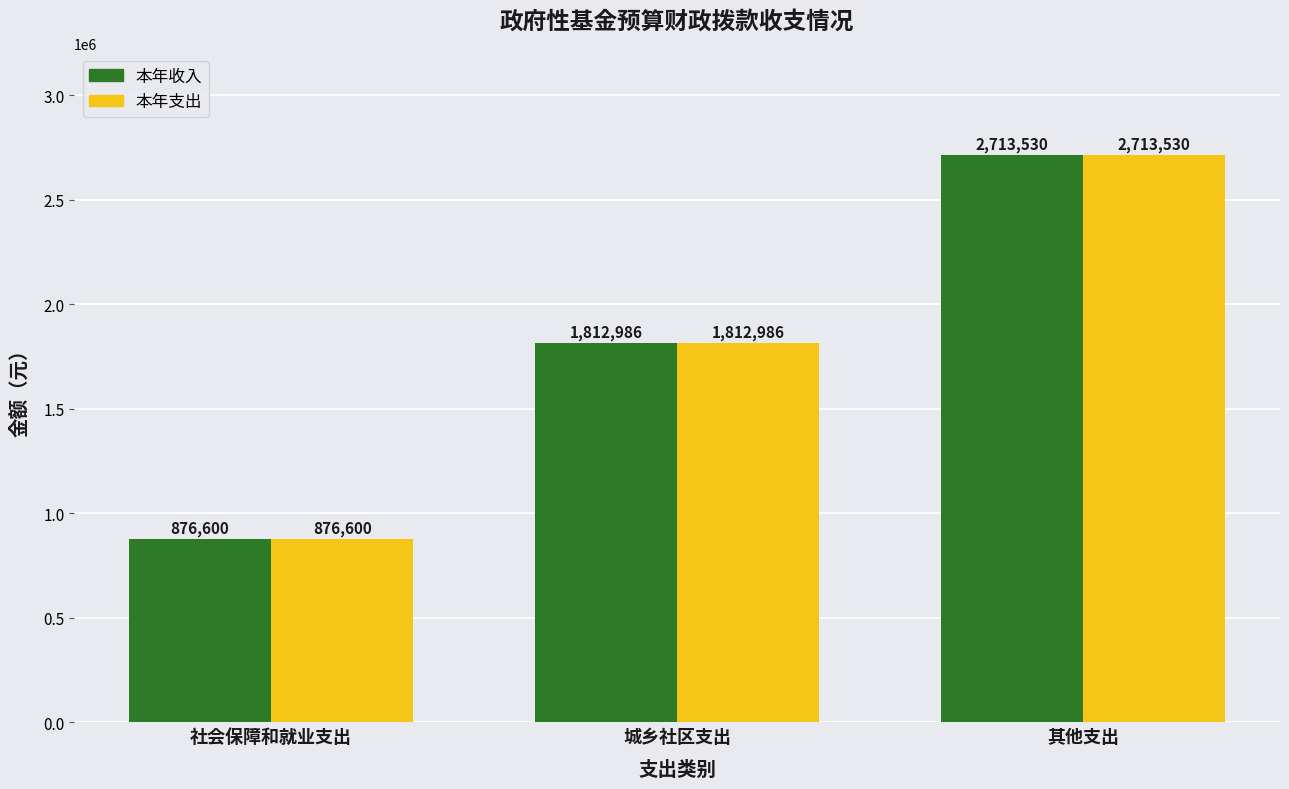

What is the sum of the 本年收入 values at 其他支出 and 社会保障和就业支出?

3590130.0